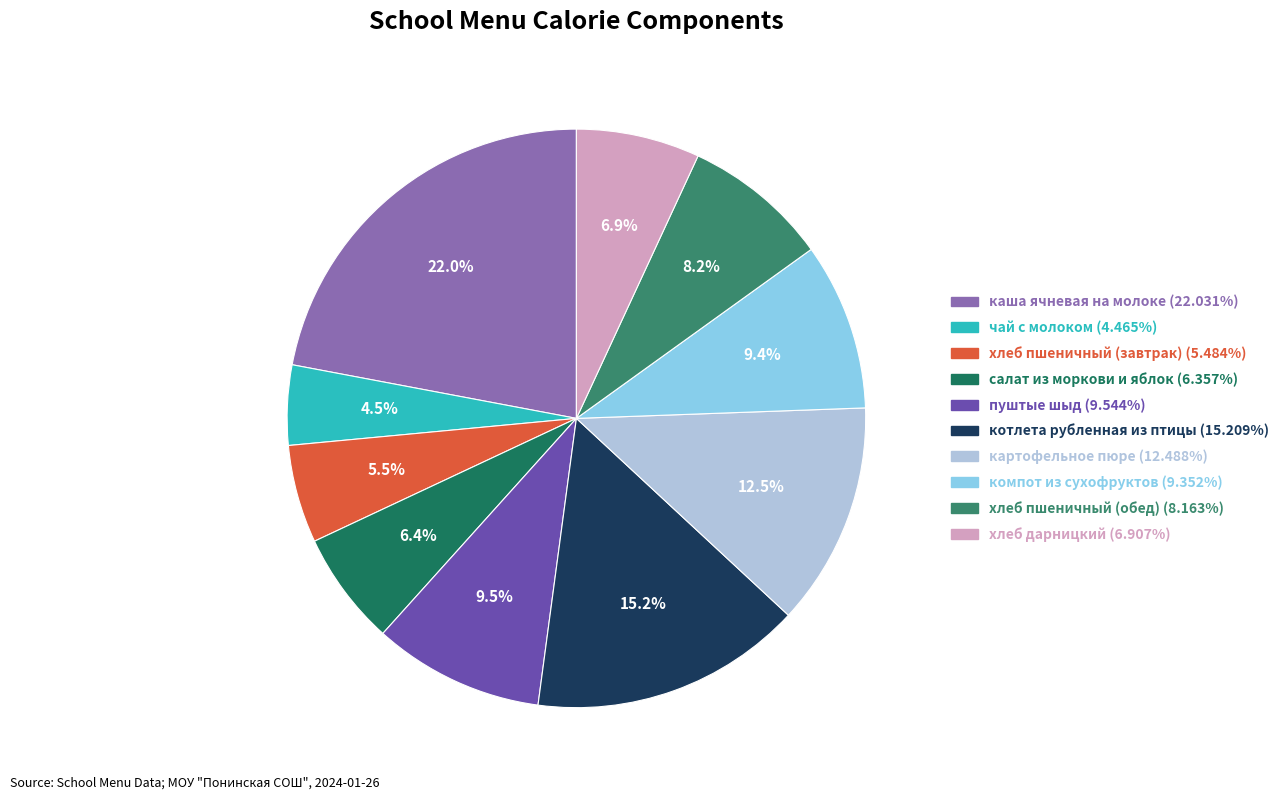

What is the change in value from котлета рубленная из птицы to хлеб пшеничный (обед)?

-101.0